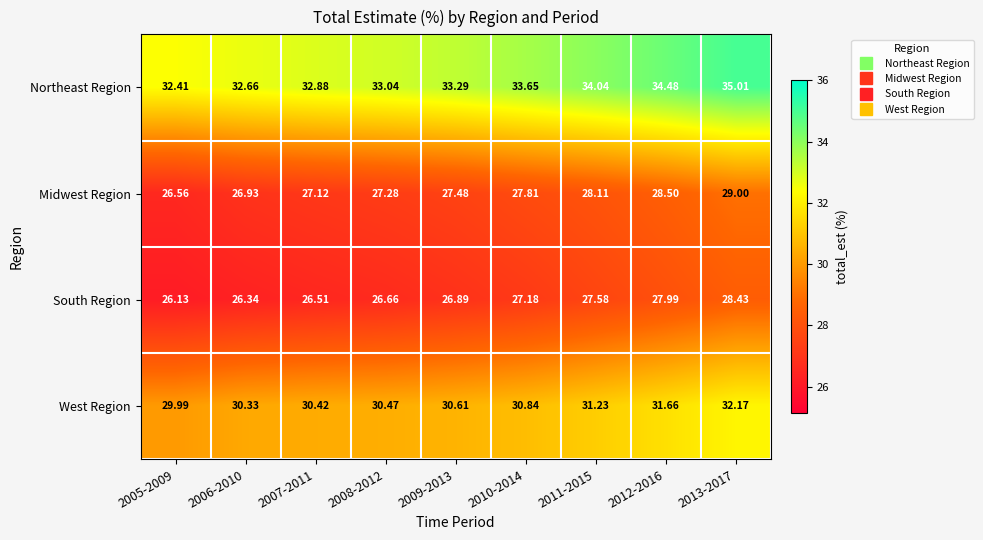

Rank the series by their maximum value, from highest to lowest.

Northeast Region, West Region, Midwest Region, South Region